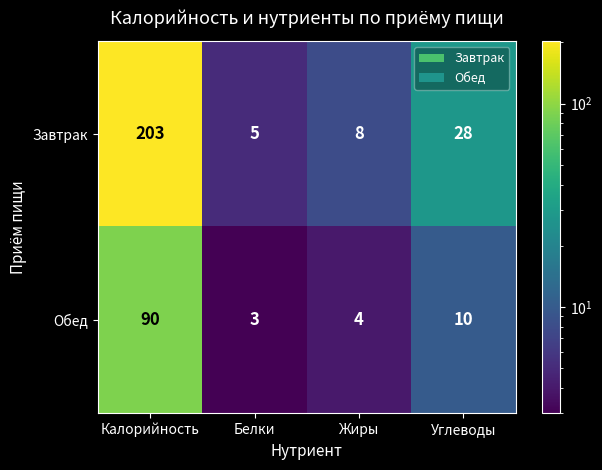

What is the sum of the Обед values at Жиры and Белки?

7